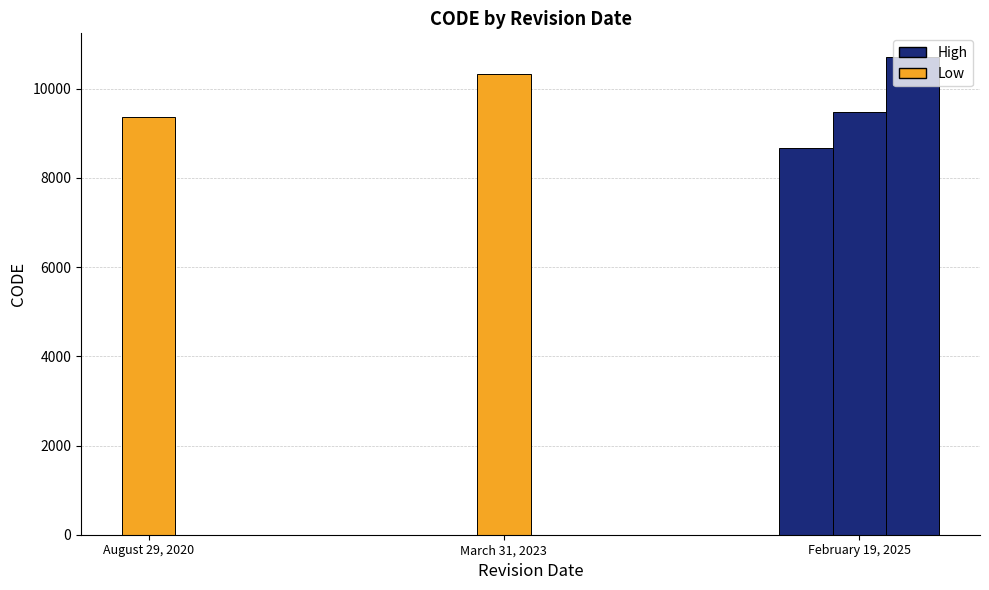

What is the label of the 3rd bar from the left?

February 19, 2025